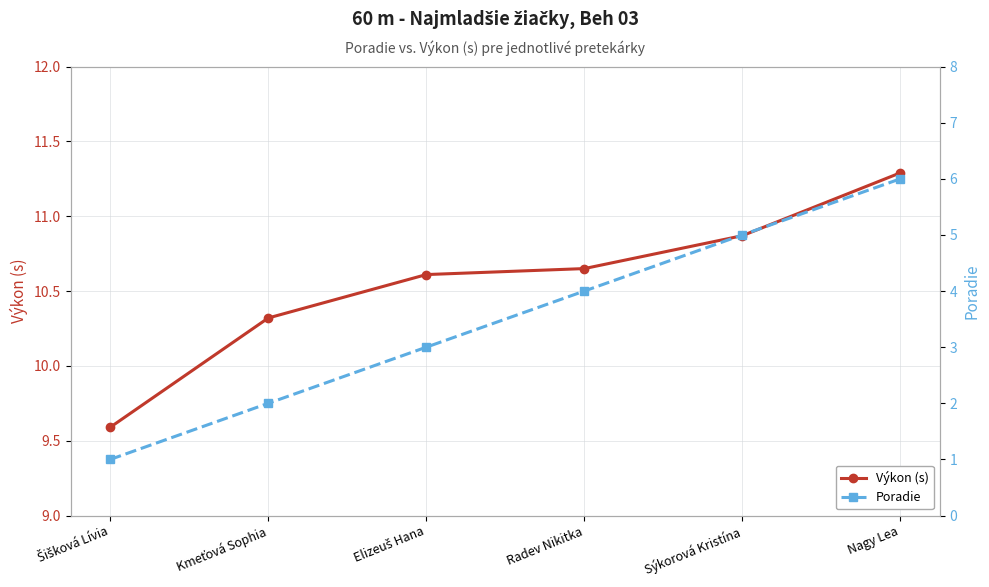

What are all the series names shown in the legend?

Výkon (s), Poradie